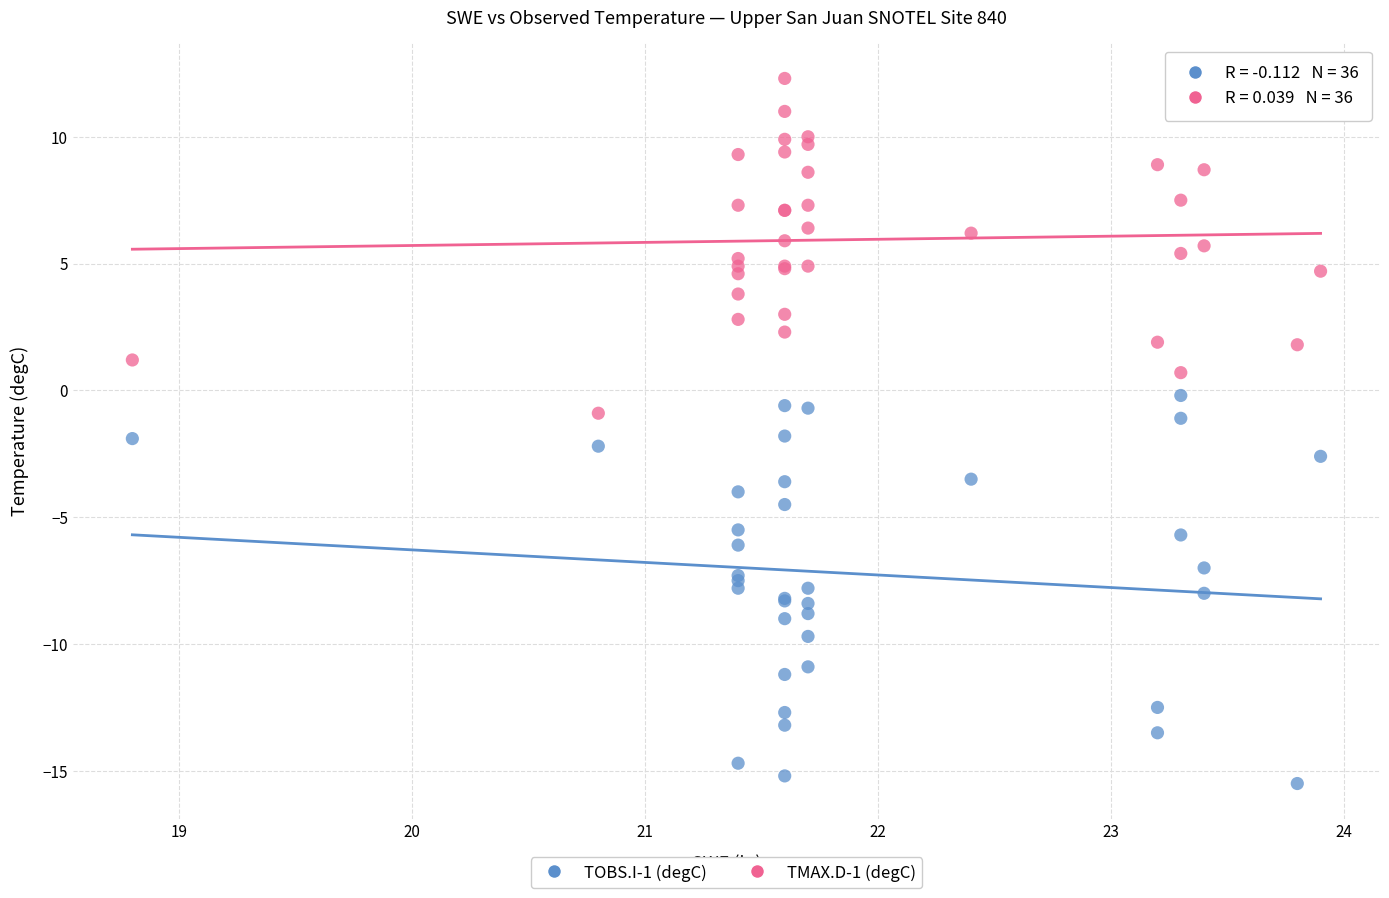

Which series reaches the minimum Y coordinate?

TOBS.I-1 (degC)